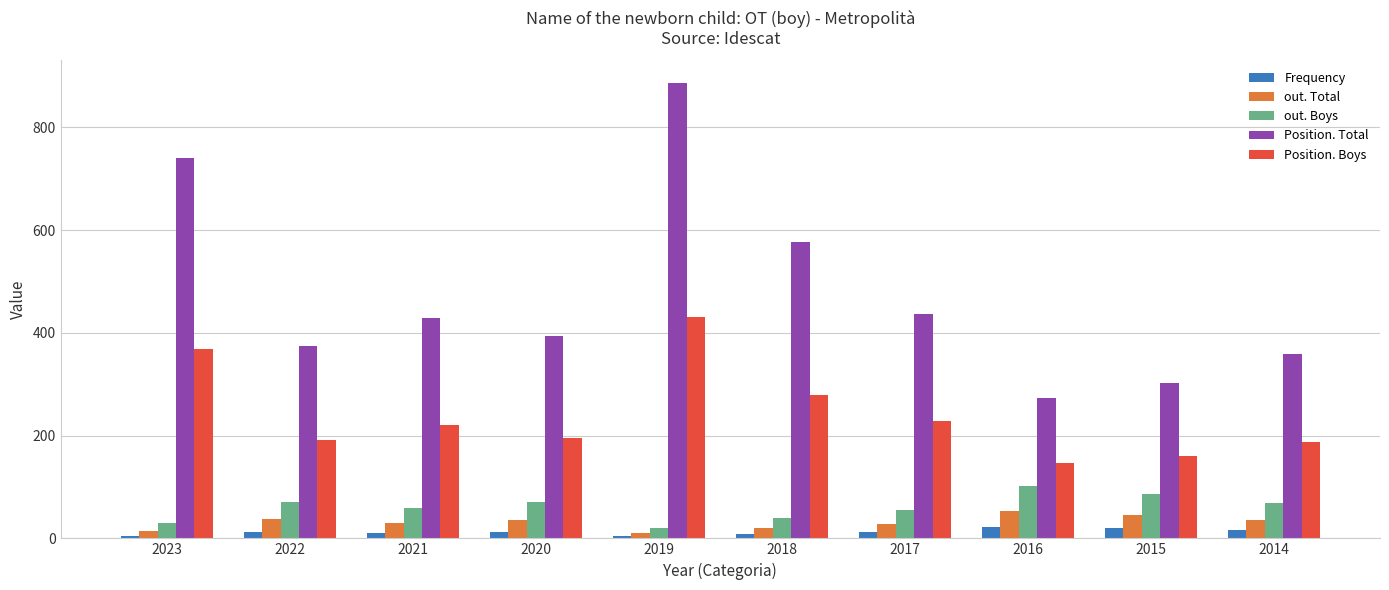

True or false: Position. Boys has a value of 305 at 2021.

False